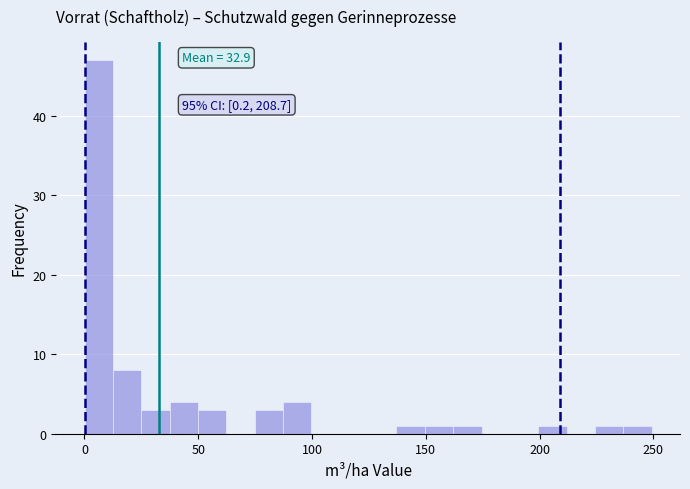

Read against the x-axis, roughly where is the centre of the tallest bar?

5